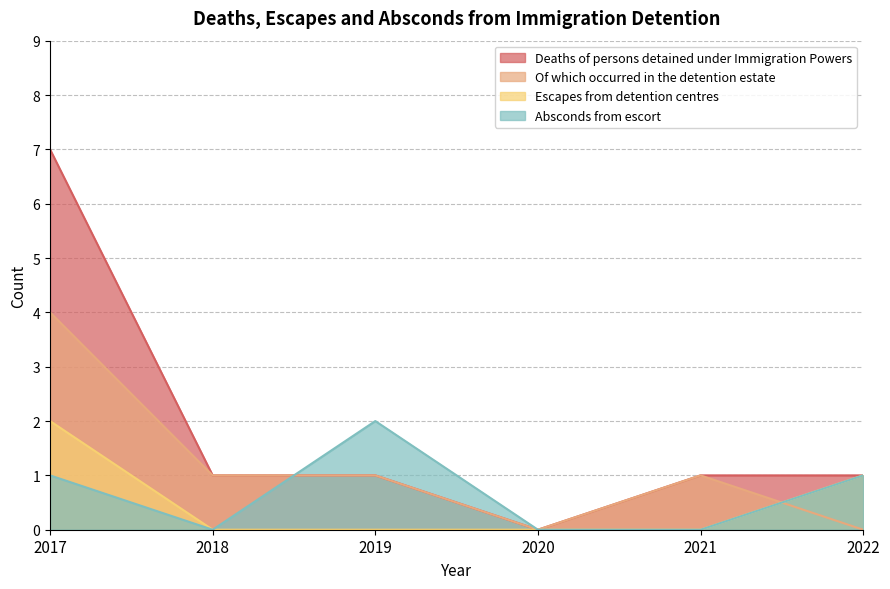

Which series has the largest total across all categories?

Deaths of persons detained under Immigration Powers